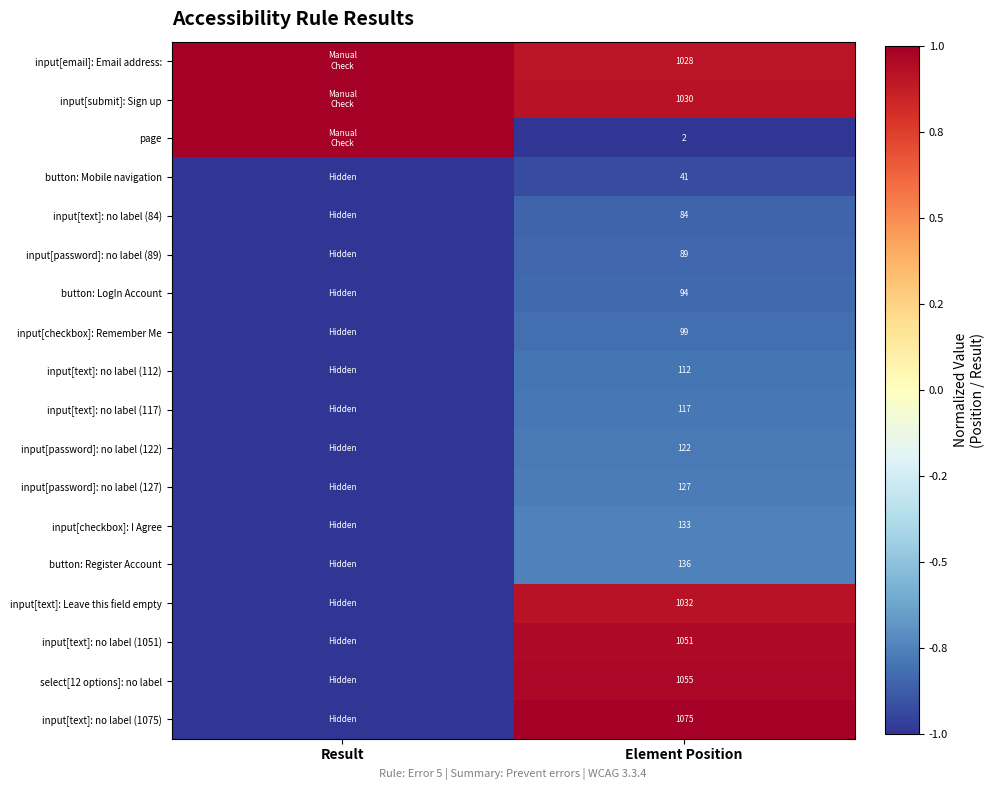

What is the total value across all series at Element Position?

7427